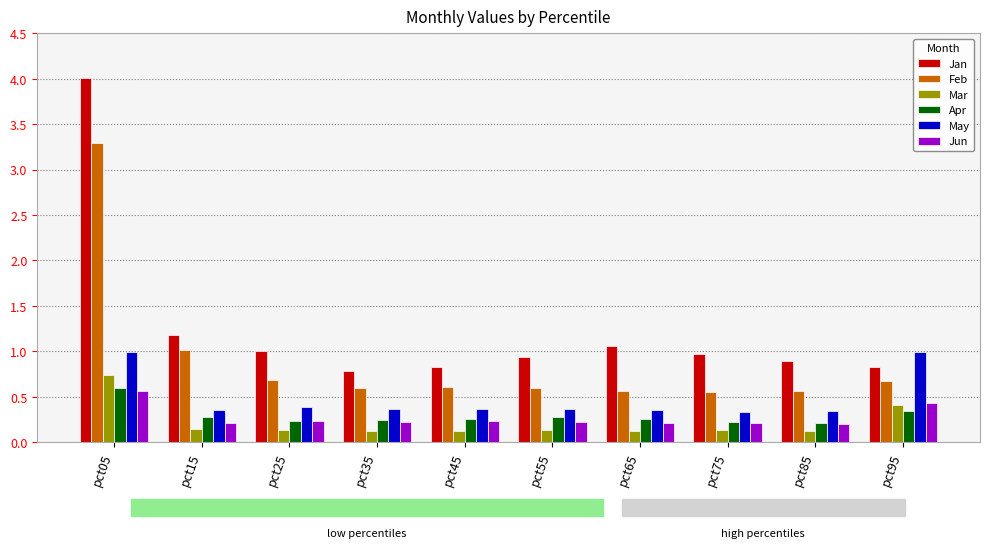

Which series changed the most between pct05 and pct95?

Jan